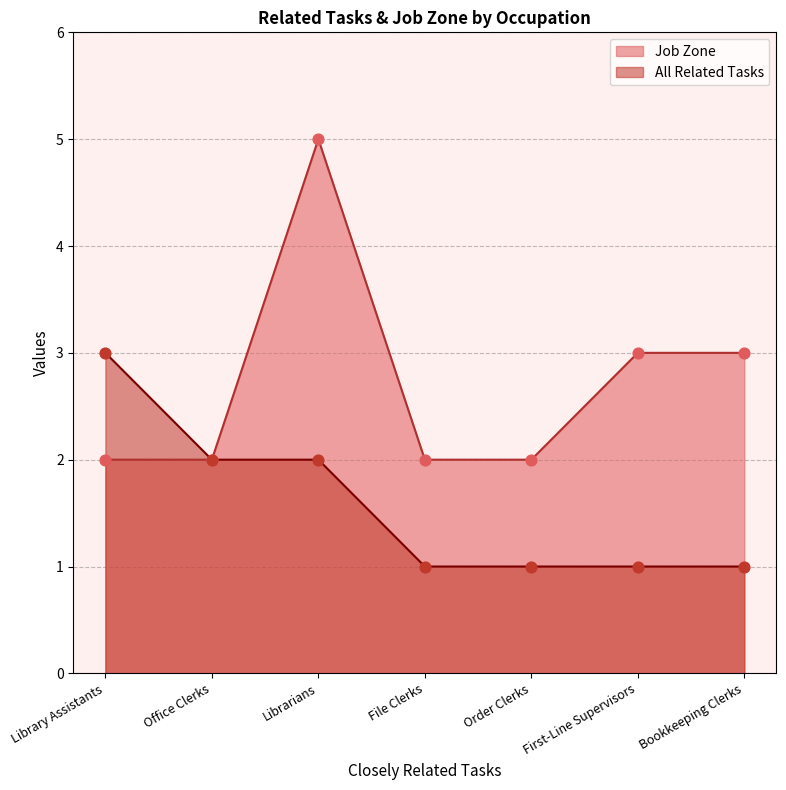

Which series contains the highest Y value?

Job Zone